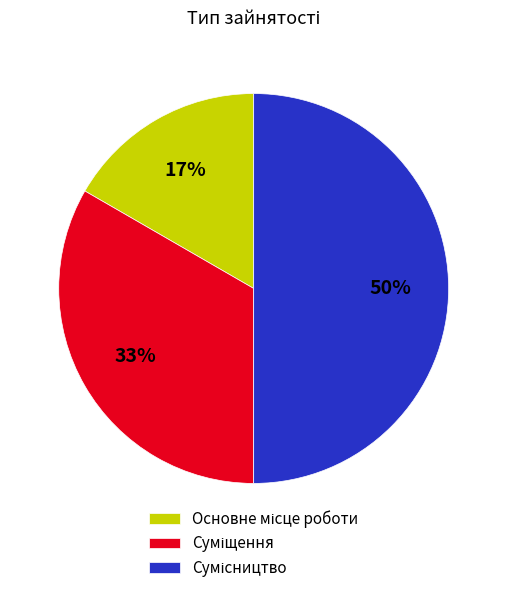

Count the number of slices in the pie.

3